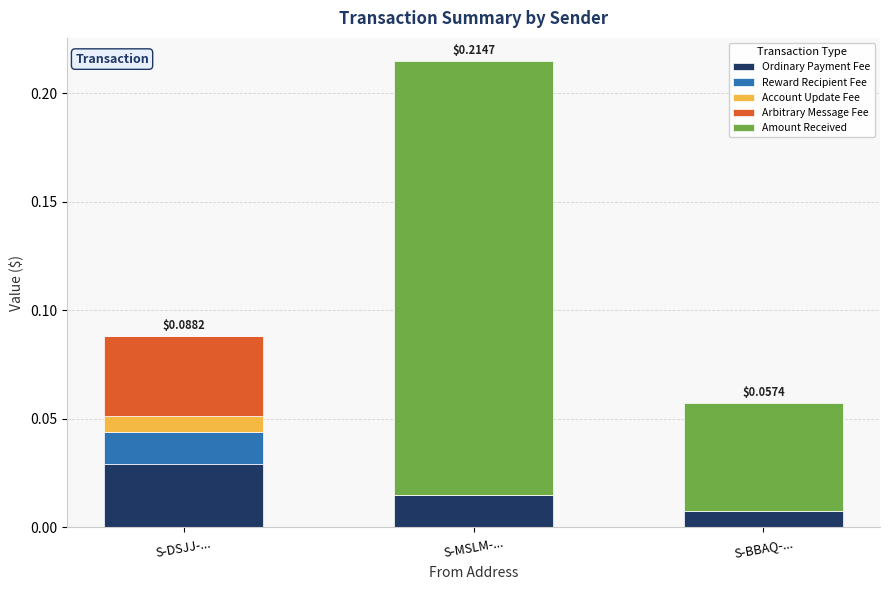

At which category is the sum across all series the highest?

S-MSLM-...